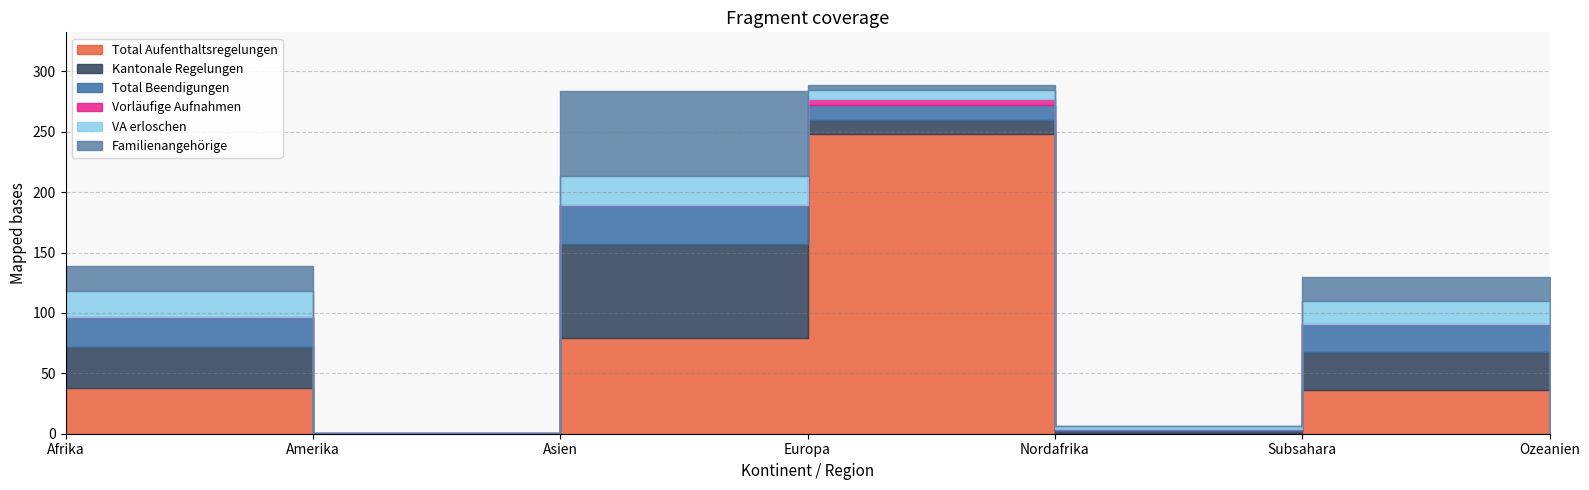

What is the difference between the second highest and second lowest values in the Familienangehörige series?

21